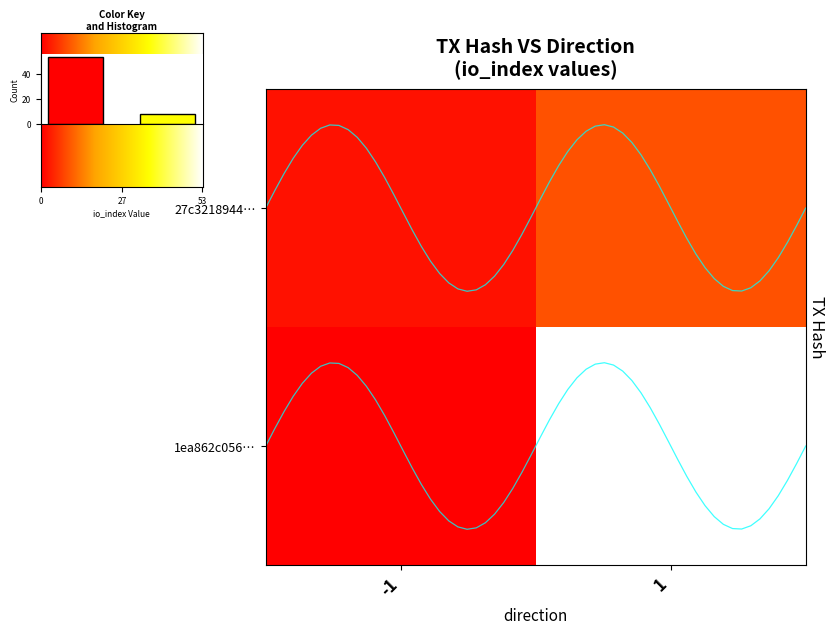

Count the 1ea862c056b1b89697aa4412d3b706e44aaa5c4 values in the range -1 to 53.

2